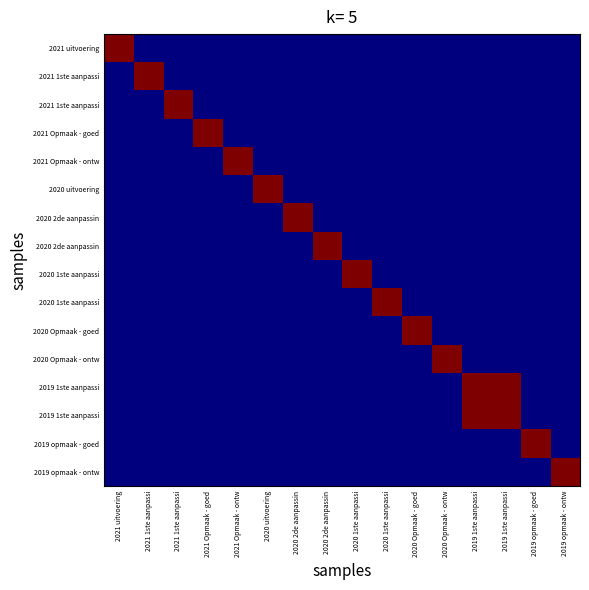

How many data points does each series have?

16